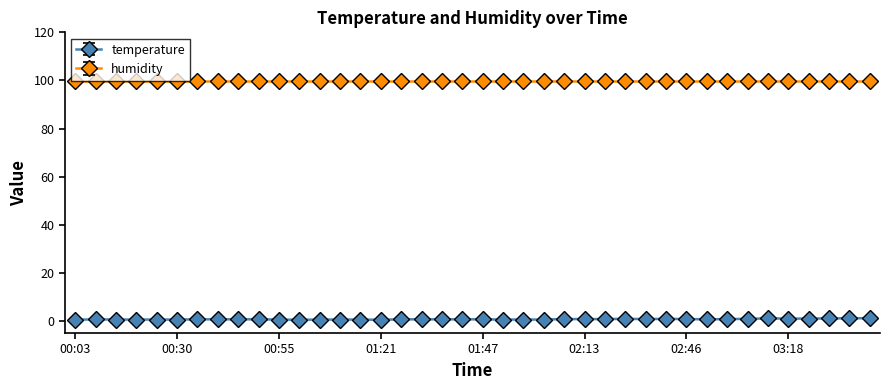

True or false: temperature has more than 1 points higher than both neighbors.

True